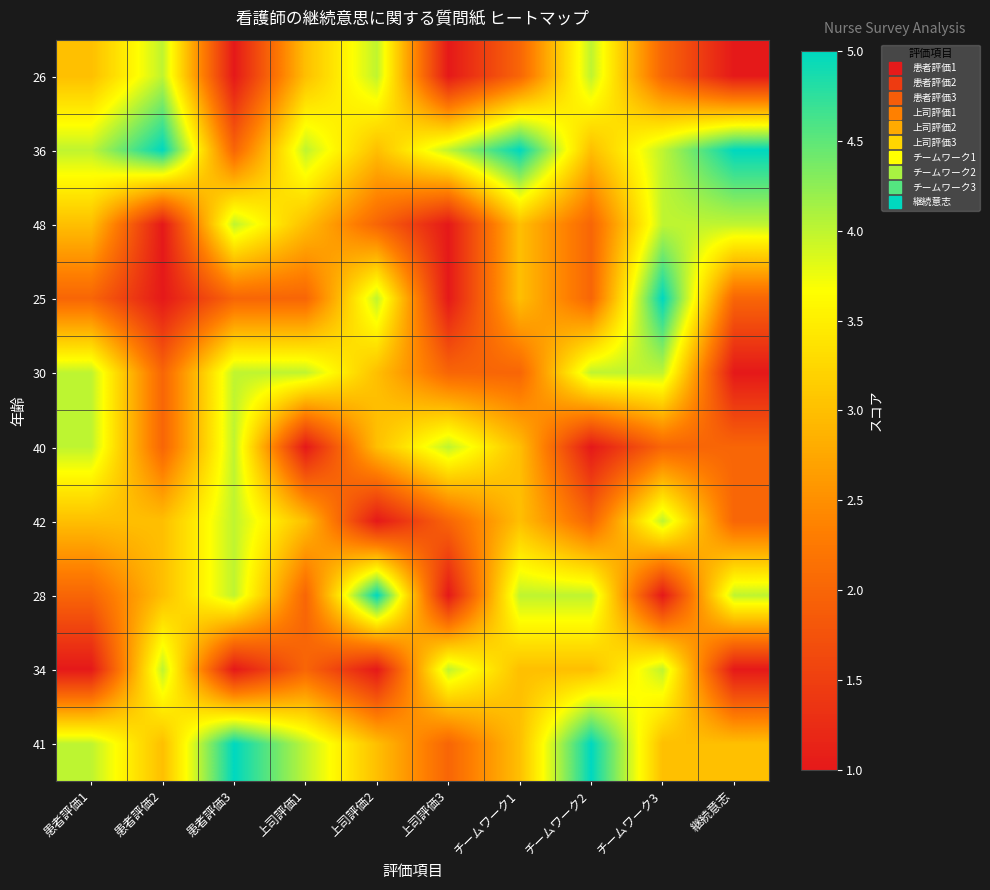

List the series in order of their peak value, highest first.

36, 25, 28, 41, 26, 48, 30, 40, 42, 34